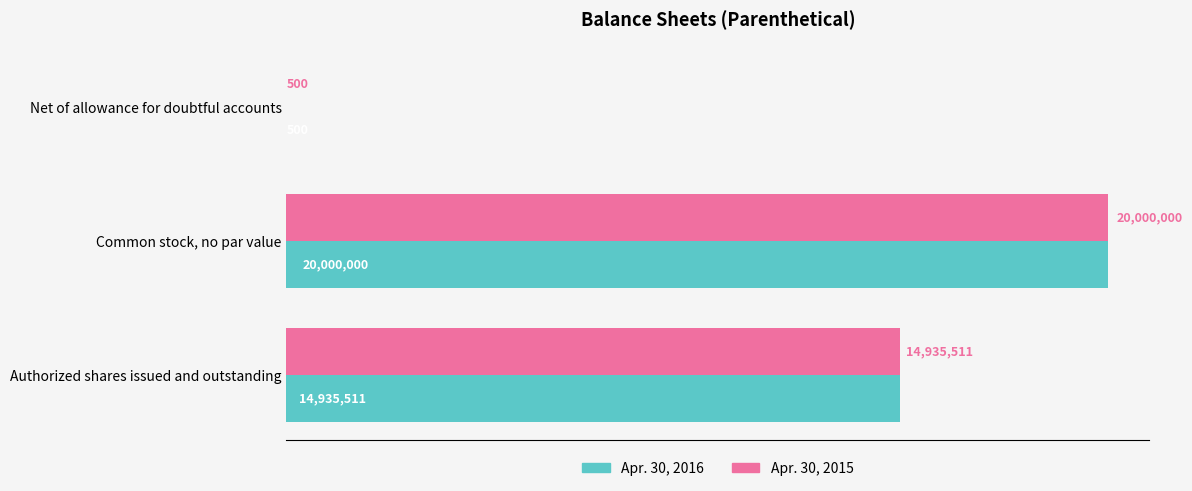

What is the average value of the Apr. 30, 2016 series?

11645337